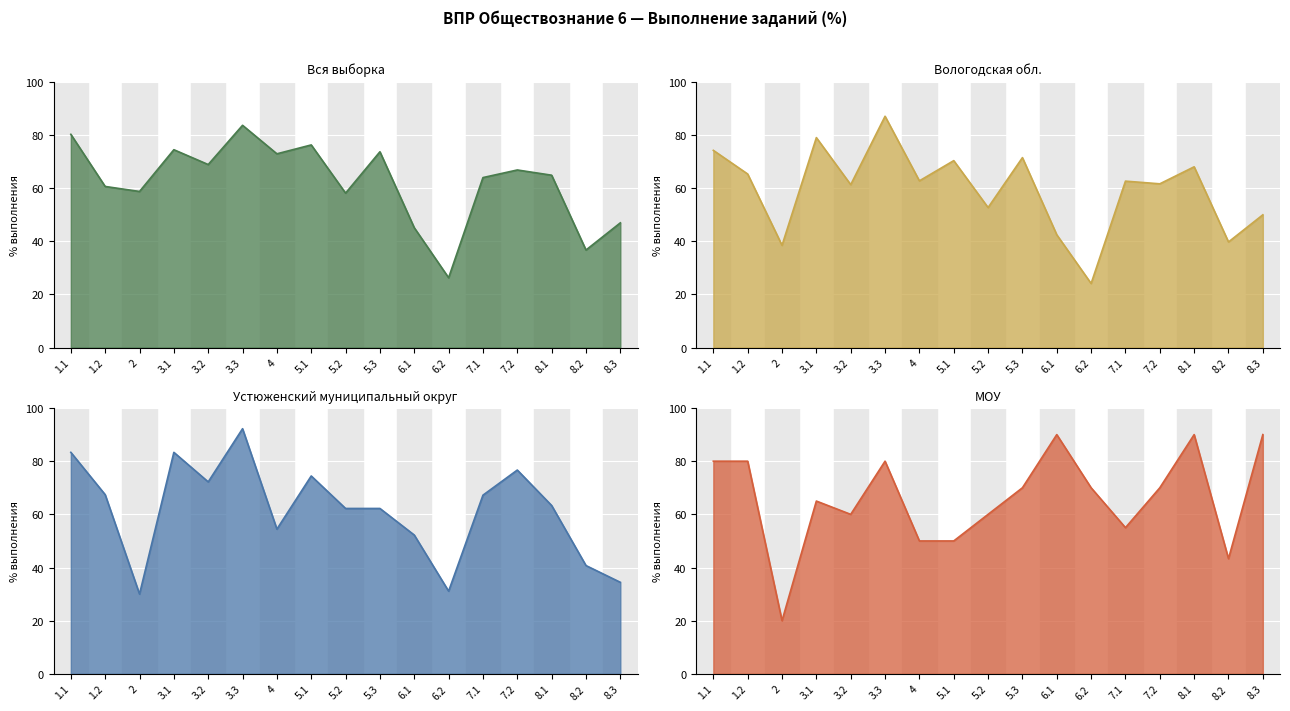

What is the spread (max minus min) of values at 5.1?

26.2